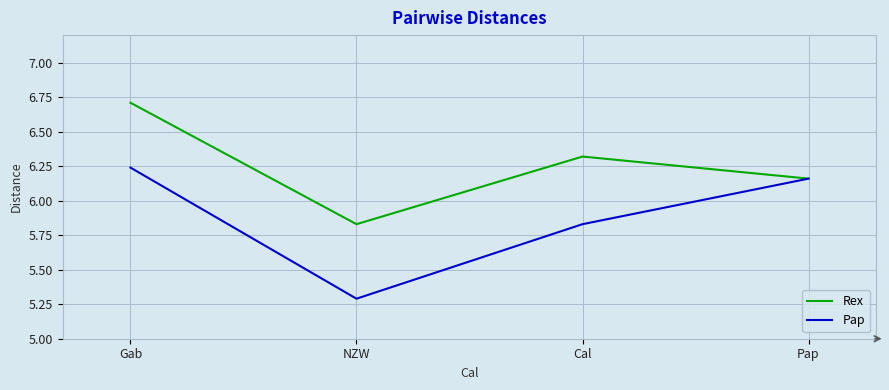

True or false: Pap has a value of 8.1 at NZW.

False